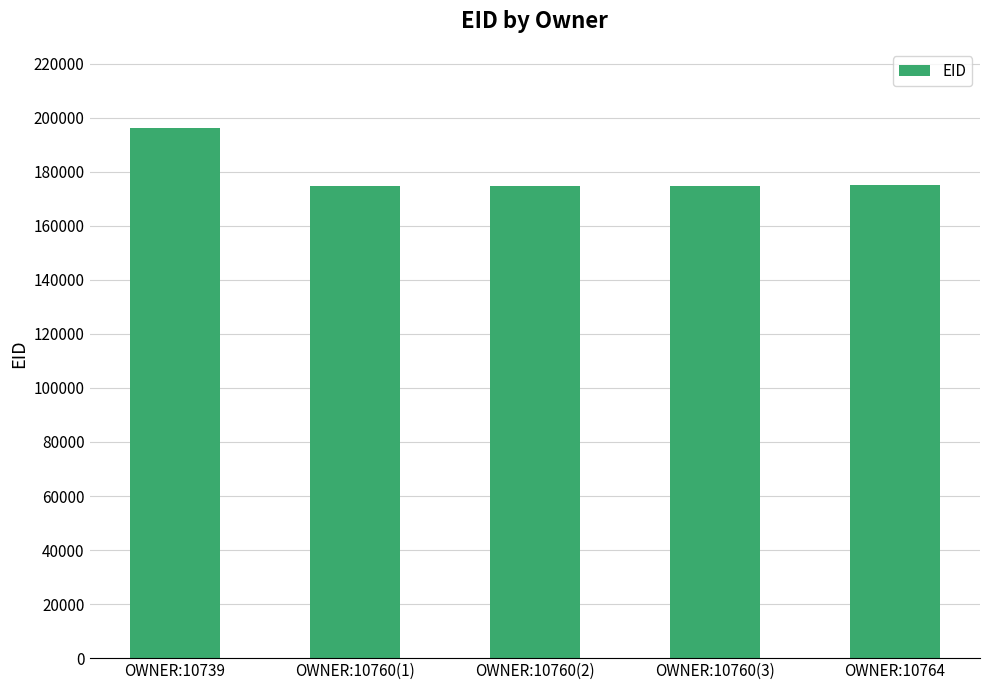

What position from the right is OWNER:10739?

5